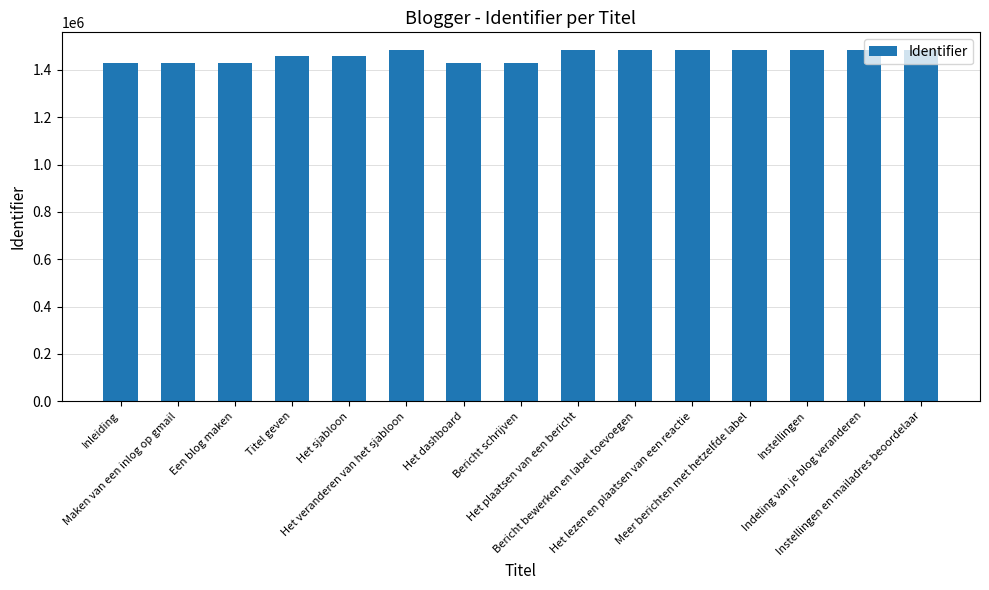

What is the difference between the second highest and minimum values?

53862